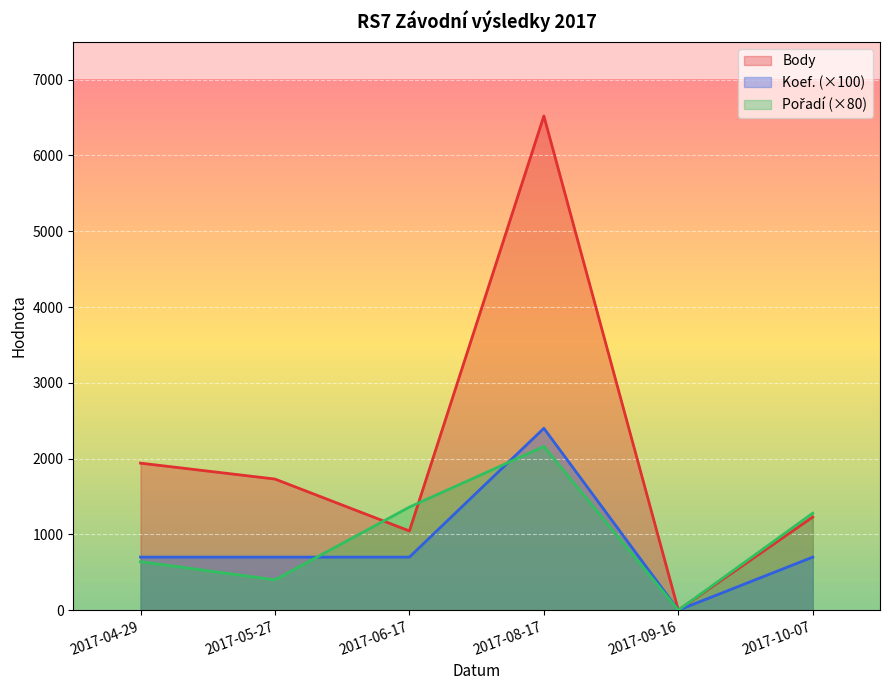

The value of Pořadí at 2017-05-27 is 555. True or false?

False